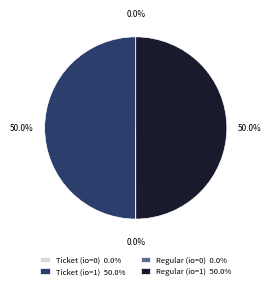

What percentage do Ticket (io=1) 50.0% and Regular (io=1) 50.0% together represent?

100.0%